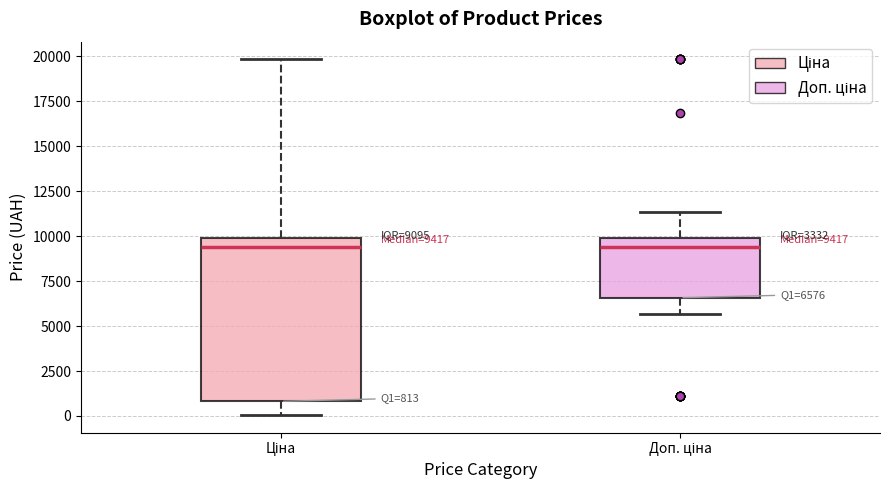

Comparing the boxes themselves (not the whiskers), which one is the tallest?

Ціна